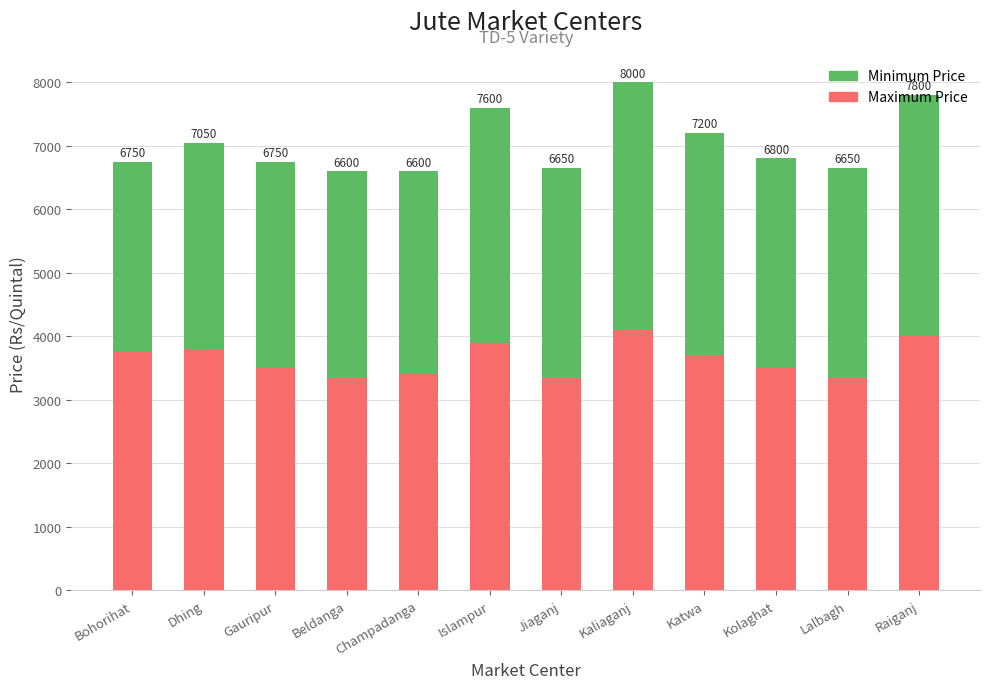

Between Kaliaganj and Dhing, which is larger?

Kaliaganj